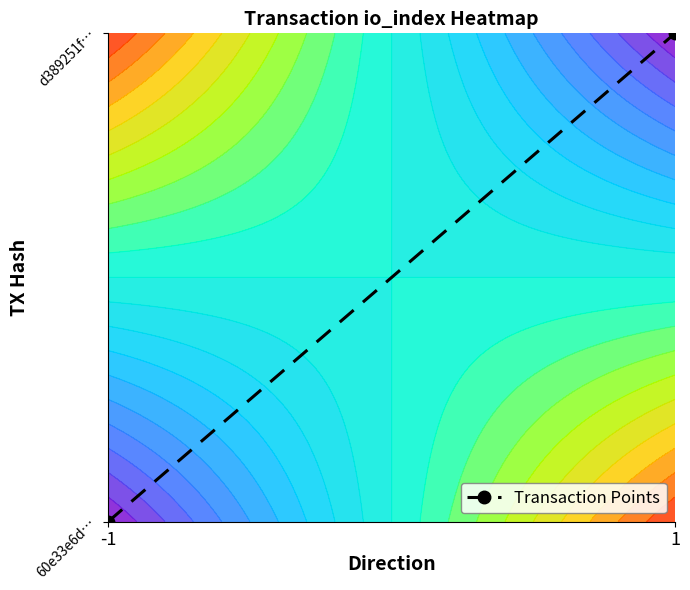

The chart shows a value of 1 at 1. True or false?

True